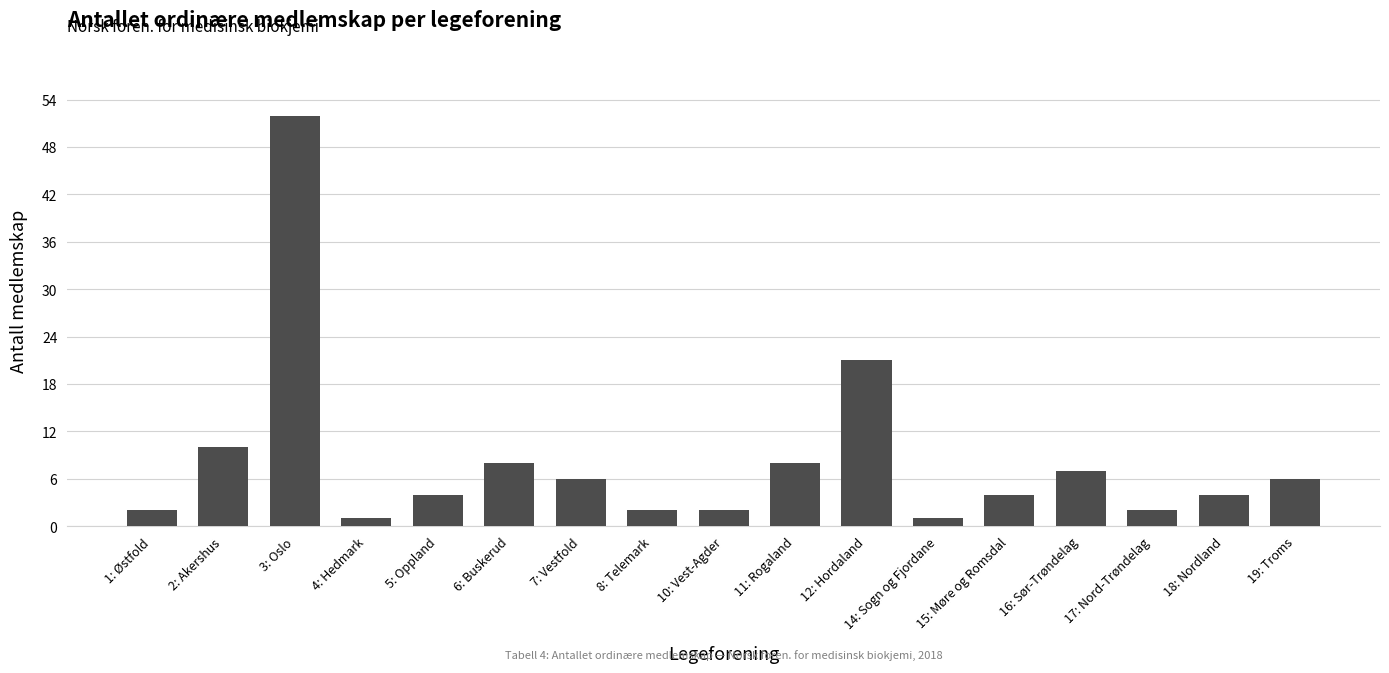

At which label is the value closest to 26?

12: Hordaland